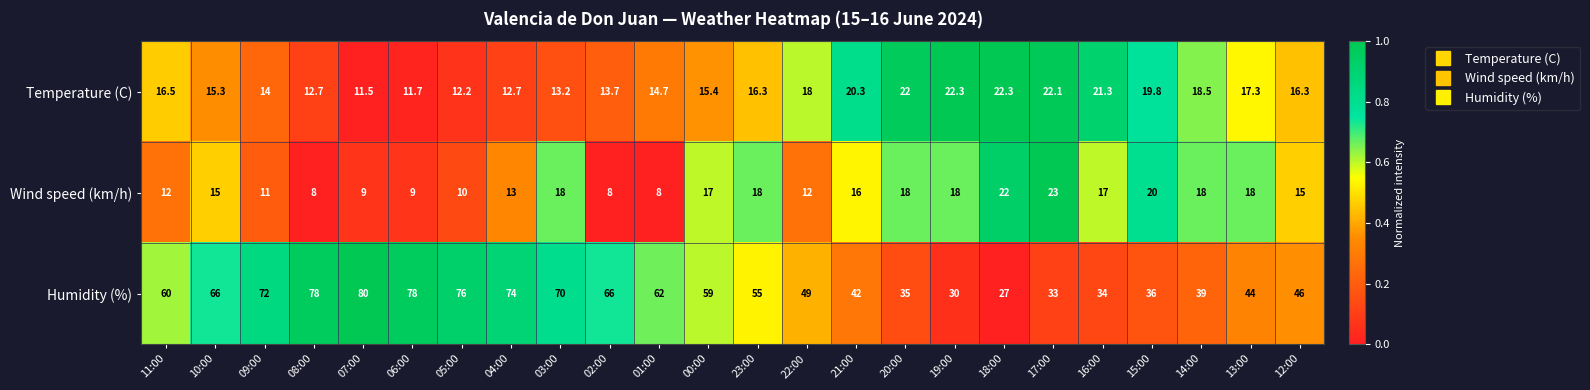

The Humidity (%) series shows 44.0 at 13:00. True or false?

True